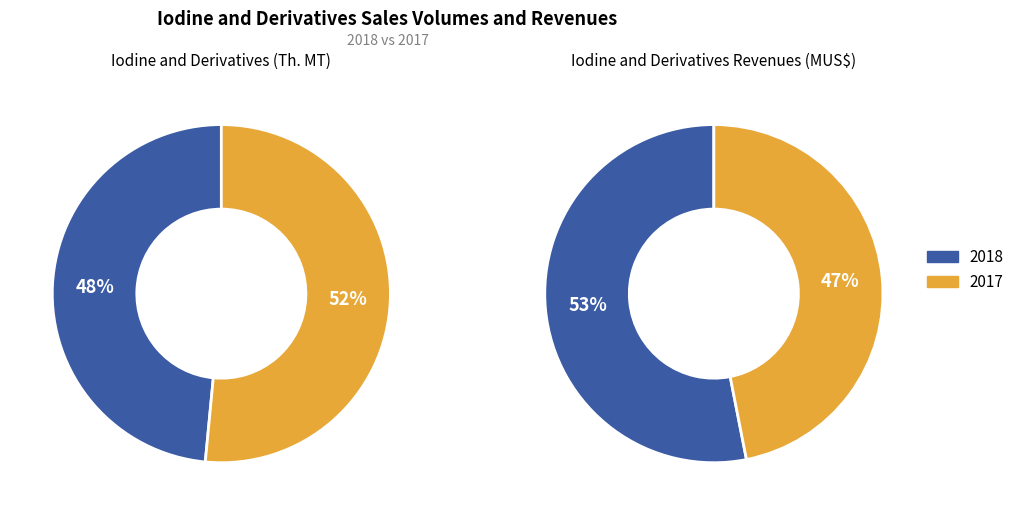

The 2018 slice represents 63% of the pie. True or false?

False